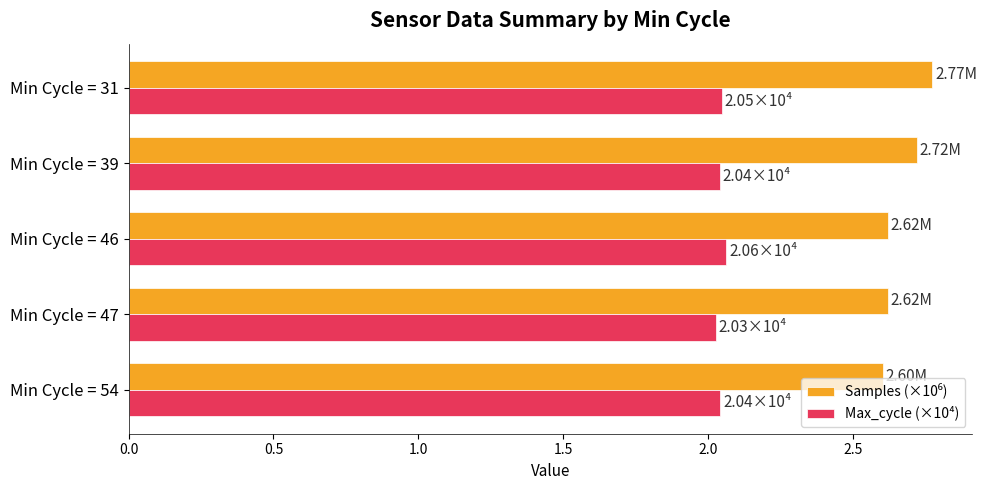

What is the difference between the highest and lowest values at Min Cycle = 47?

0.6